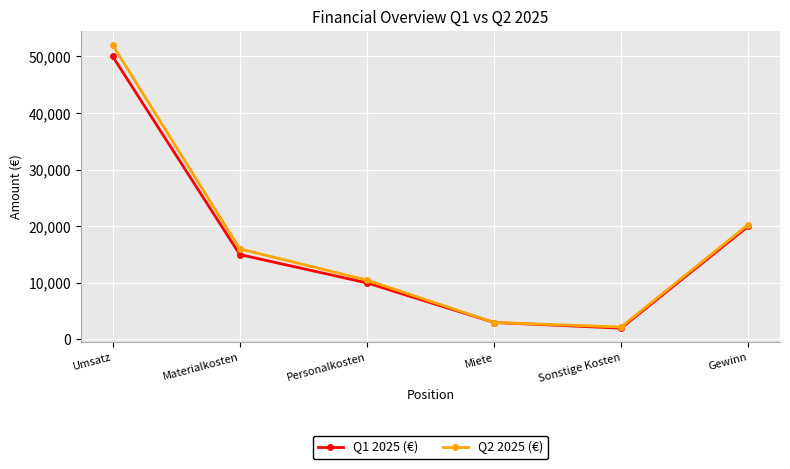

The Q2 2025 (€) series shows 3000 at Miete. True or false?

True